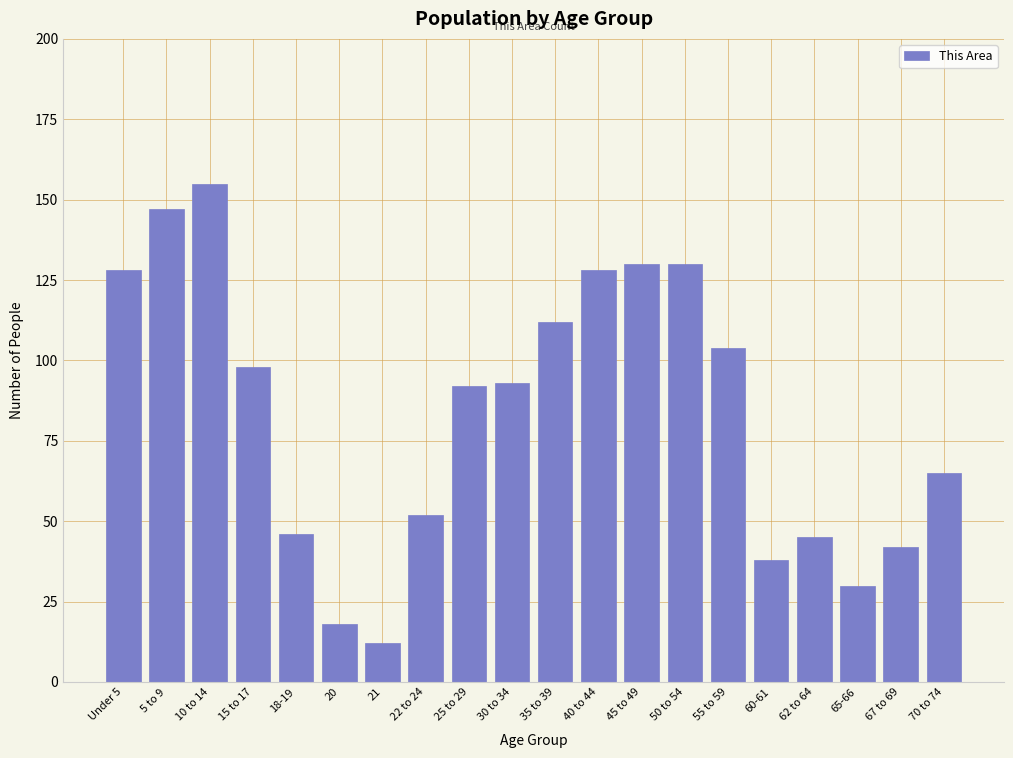

Reading right to left, what are all the values shown in this chart?

70 to 74=65	67 to 69=42	65-66=30	62 to 64=45	60-61=38	55 to 59=104	50 to 54=130	45 to 49=130	40 to 44=128	35 to 39=112	30 to 34=93	25 to 29=92	22 to 24=52	21=12	20=18	18-19=46	15 to 17=98	10 to 14=155	5 to 9=147	Under 5=128